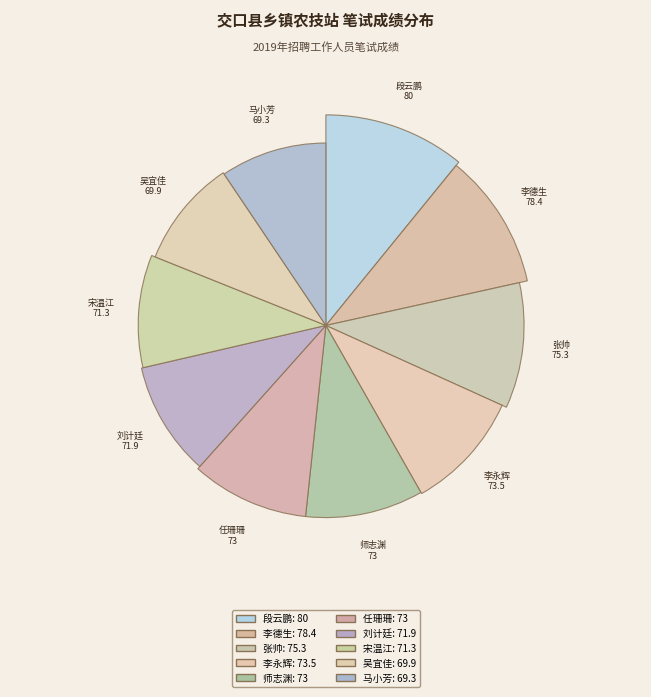

What percentage do 吴宜佳 and 李德生 together represent?

20.2%